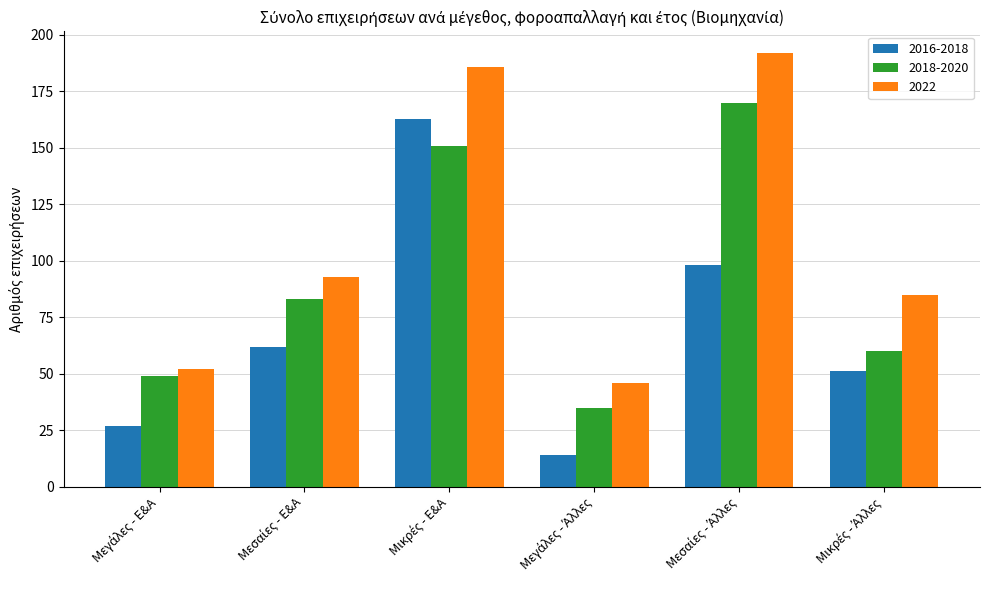

Reading right to left, what are all the values shown in this chart?

2016-2018: 51	98	14	163	62	27
2018-2020: 60	170	35	151	83	49
2022: 85	192	46	186	93	52